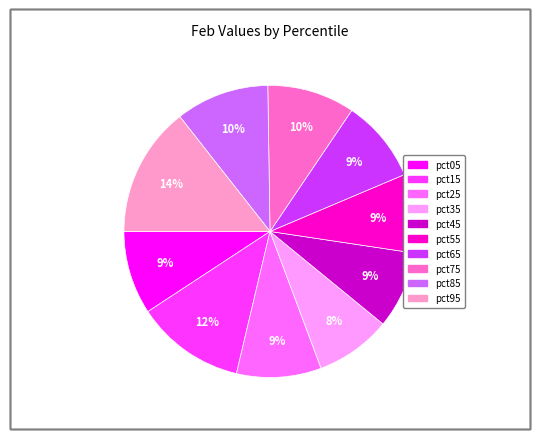

Which slice is the largest?

pct95